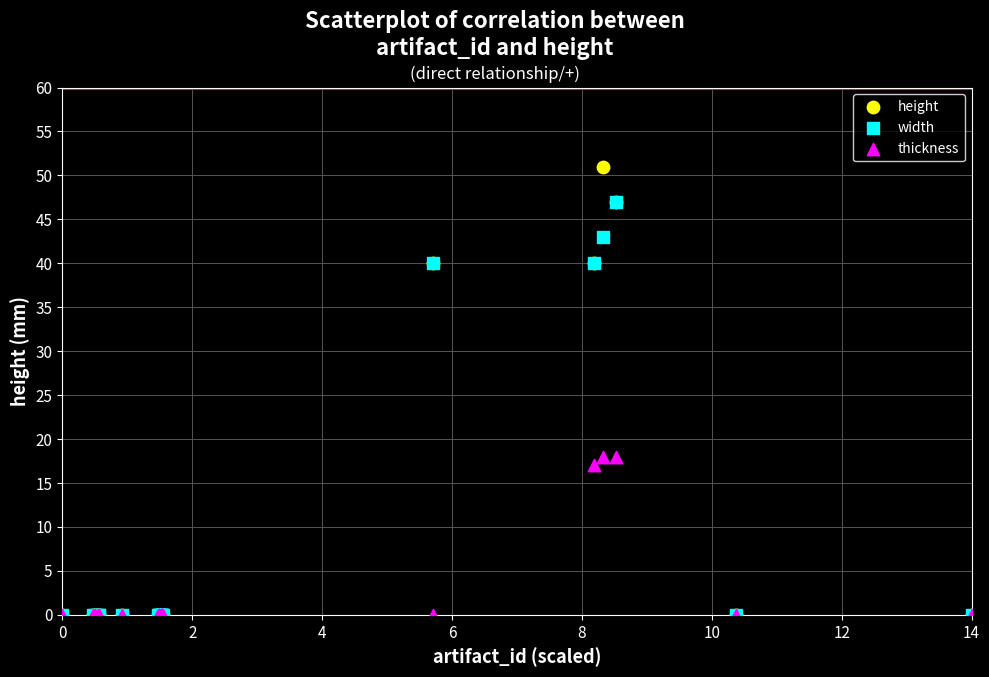

In the thickness series, what Y value is closest to 9?

17